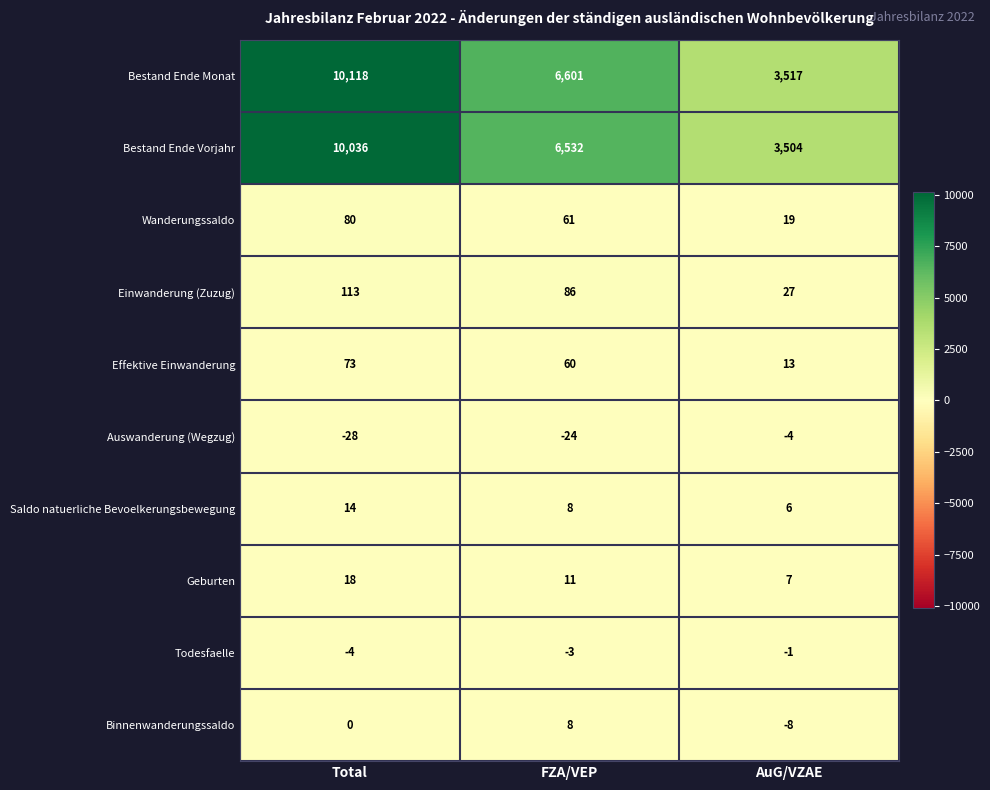

How many series are shown in this chart?

10